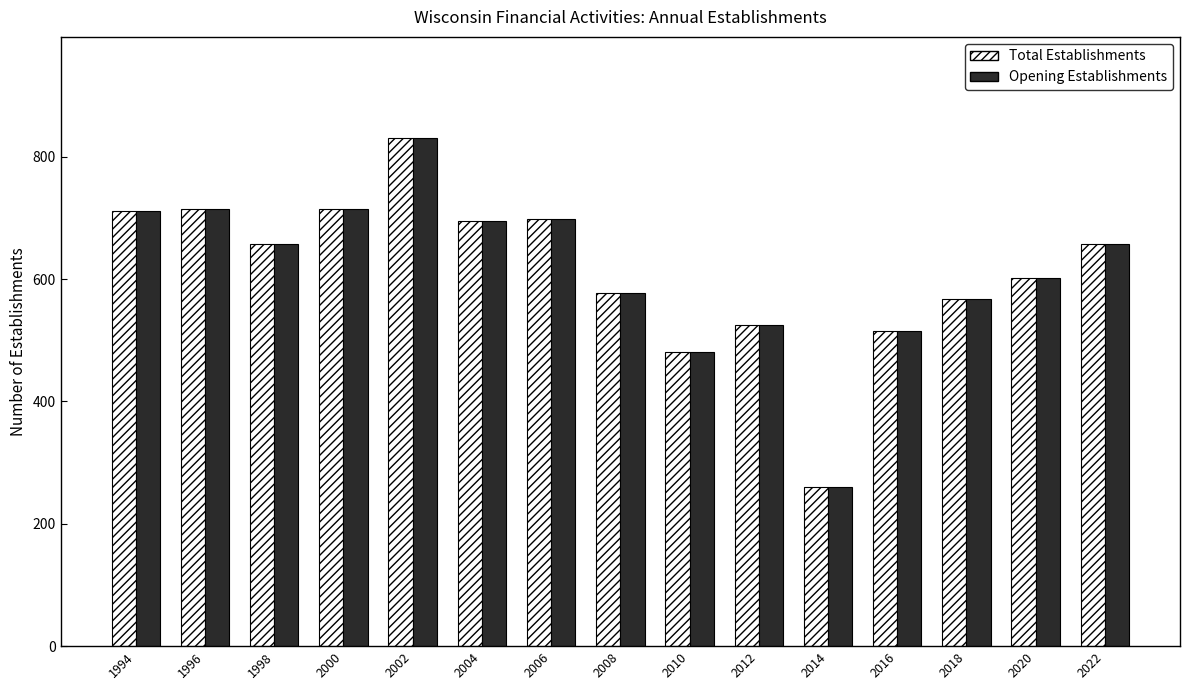

How many categories are shown in the chart?

15